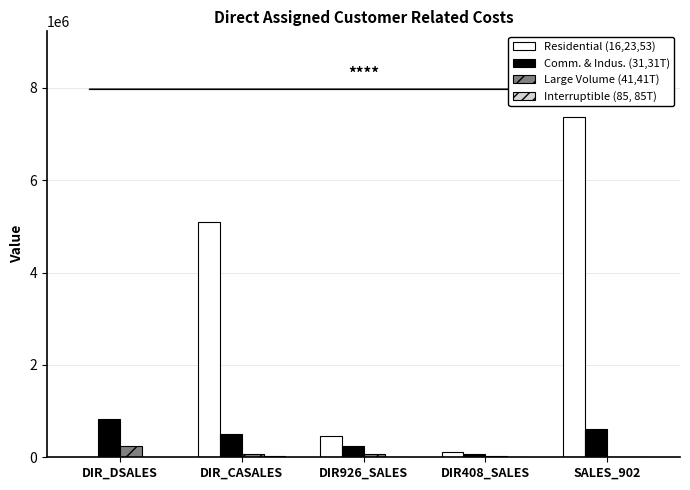

How many groups of bars are there?

5